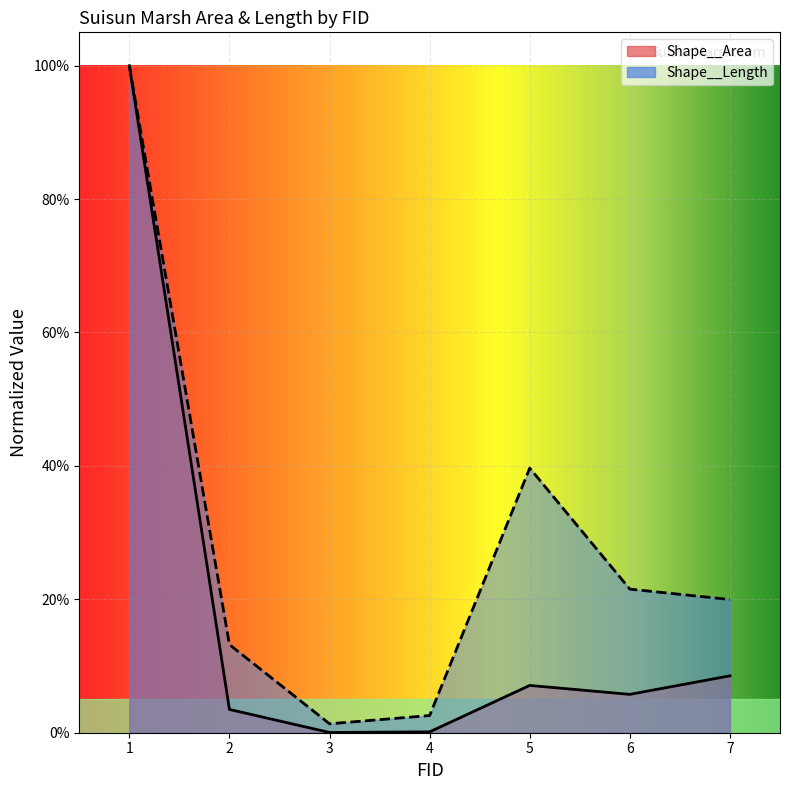

What is the total value across all series at 1?

2.0